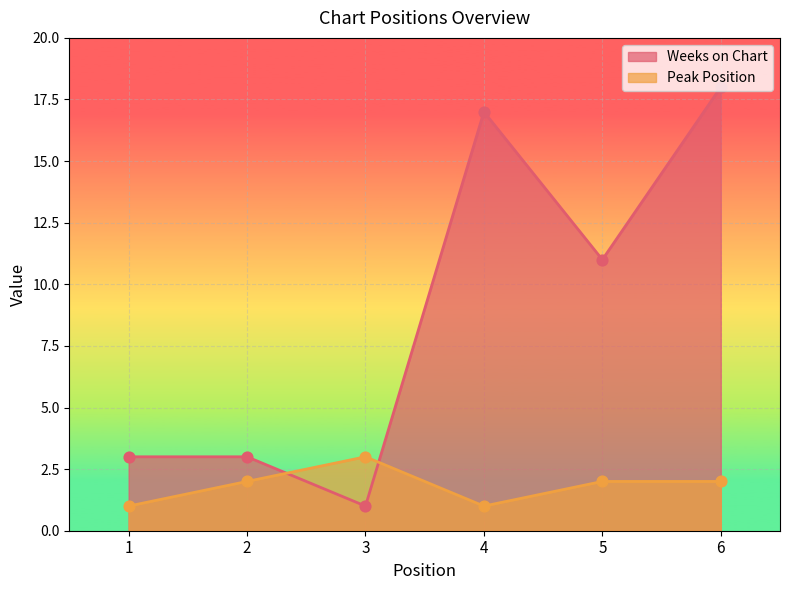

What is the total value across all series at 3?

4